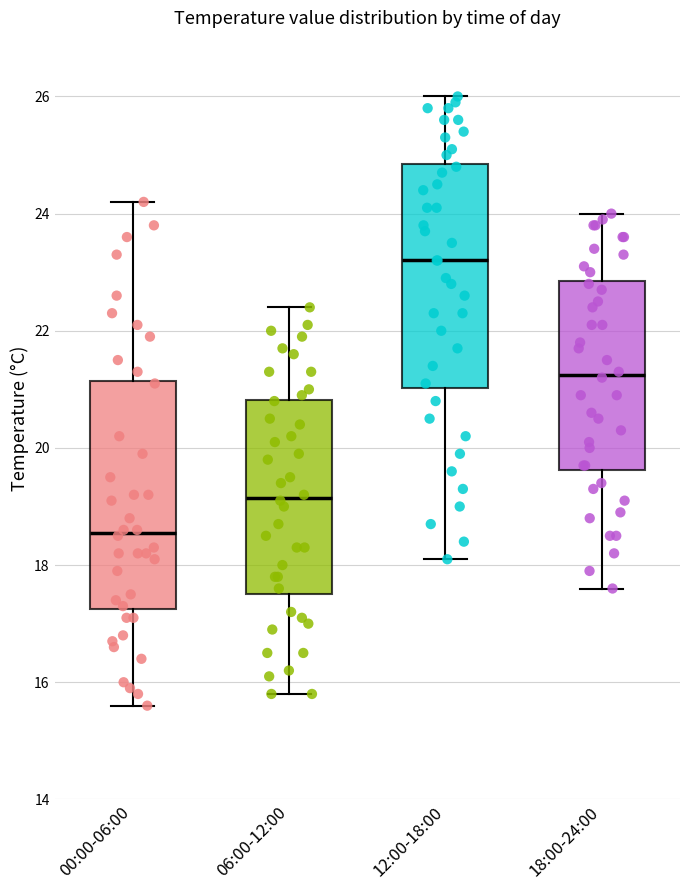

Reading left to right, transcribe this box plot: for each box, give where its median line is, the range the box spans, and where its two whiskers end, as read against the y-axis. The values are not printed on the chart, so give them approximately, as read against the axis.

00:00-06:00: median 18.6, box 17.2 to 21.2, whiskers 15.6 to 24.2
06:00-12:00: median 19.2, box 17.6 to 20.8, whiskers 15.8 to 22.4
12:00-18:00: median 23.2, box 21.0 to 24.8, whiskers 18.2 to 26.0
18:00-24:00: median 21.2, box 19.6 to 22.8, whiskers 17.6 to 24.0